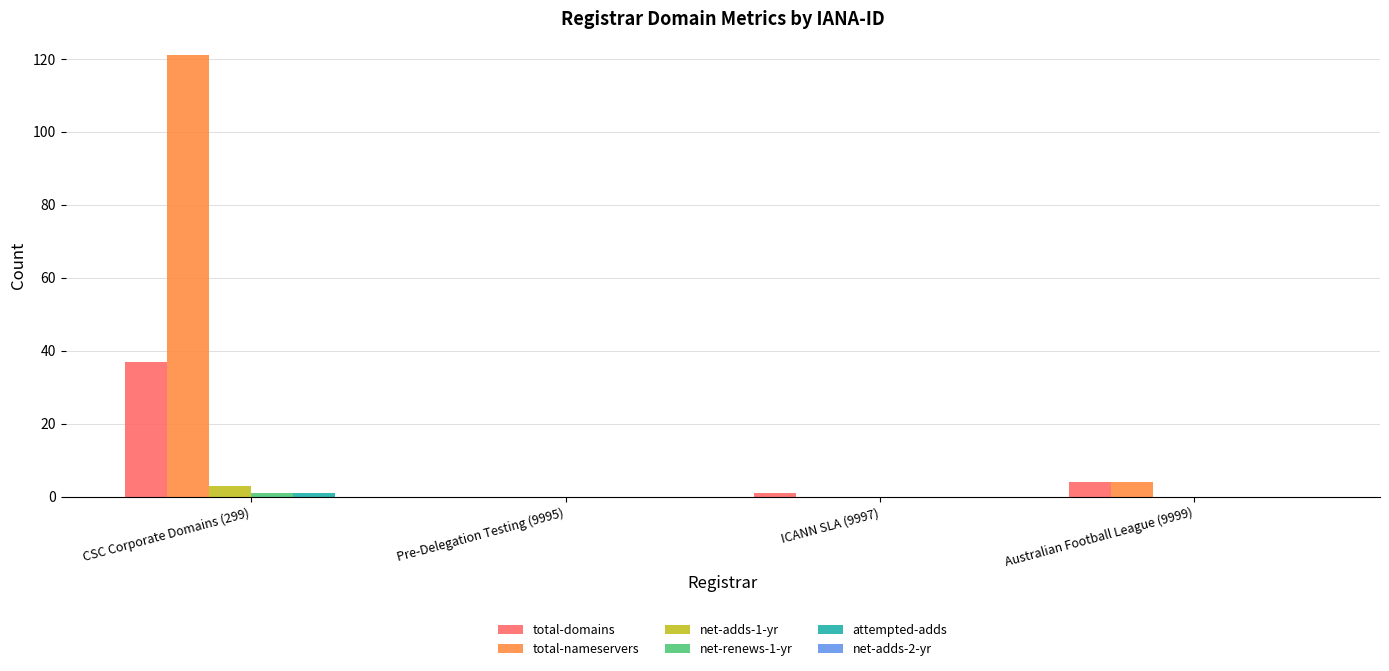

True or false: total-nameservers has a value of 121 at CSC Corporate Domains (299).

True